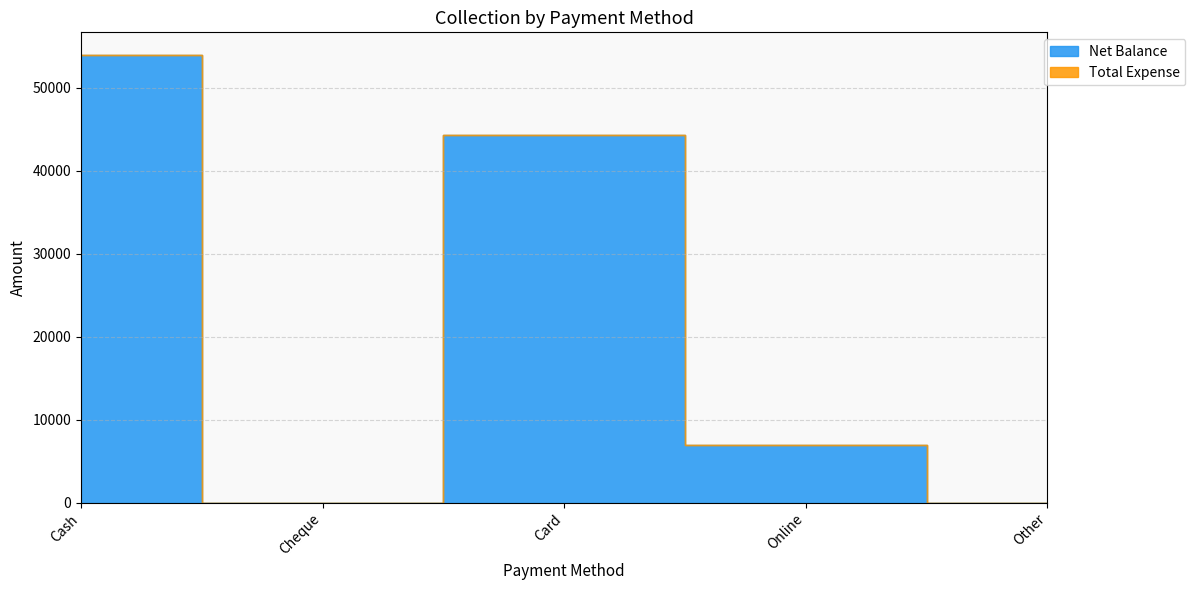

Which has a higher value, Card or Other?

Card